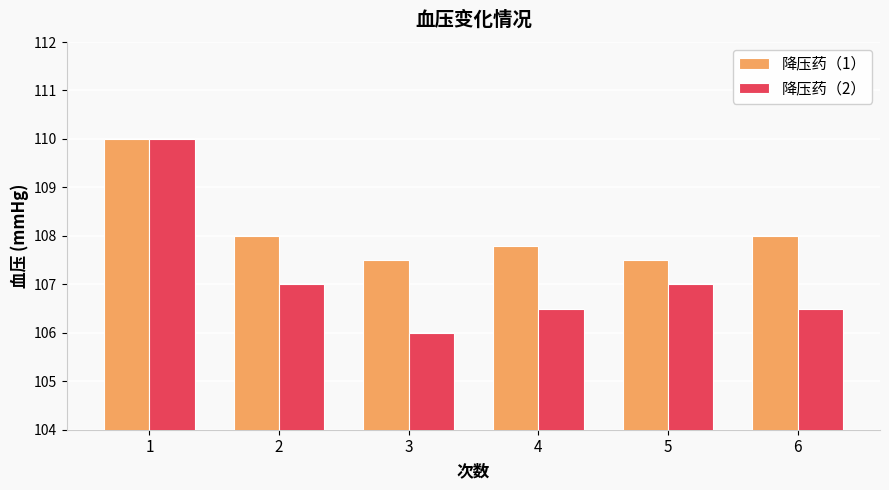

What value does the 降压药（1） series have at 1?

110.0